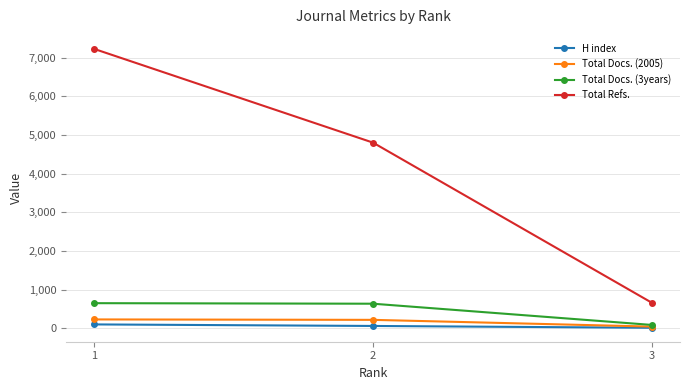

What is the greatest value displayed?

7232